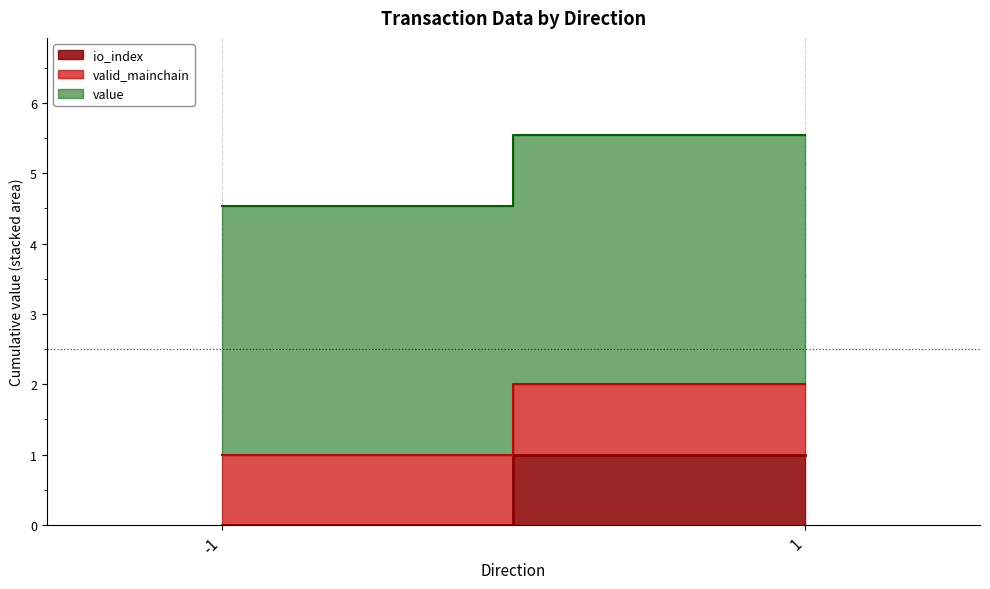

List the series in order of their peak value, highest first.

value, io_index, valid_mainchain